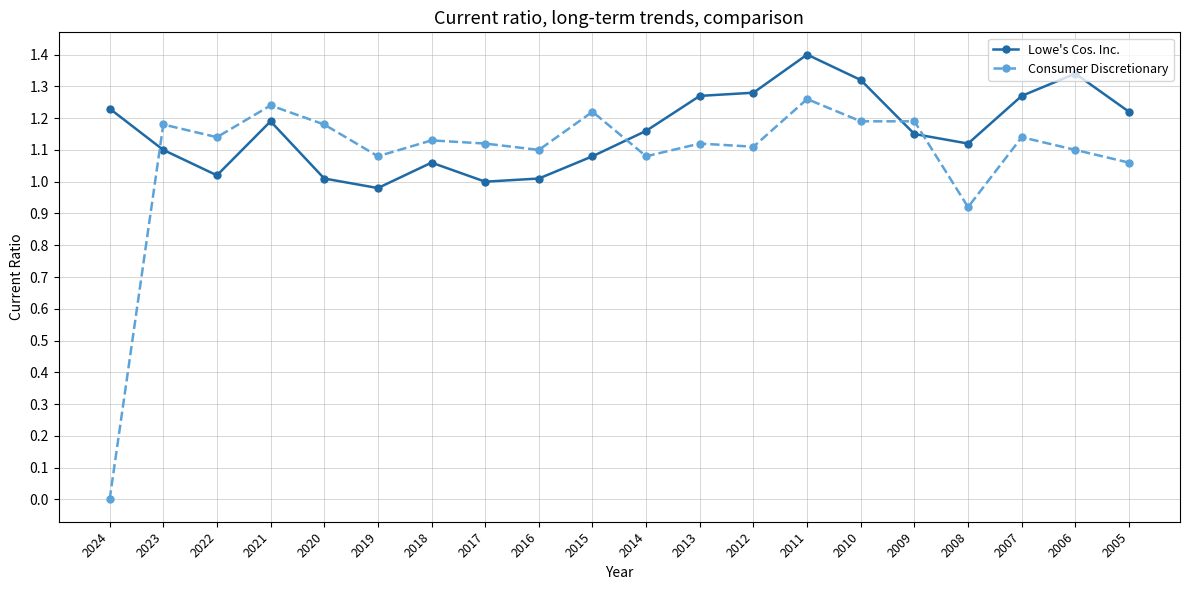

Which series has the largest range (max minus min)?

Consumer Discretionary